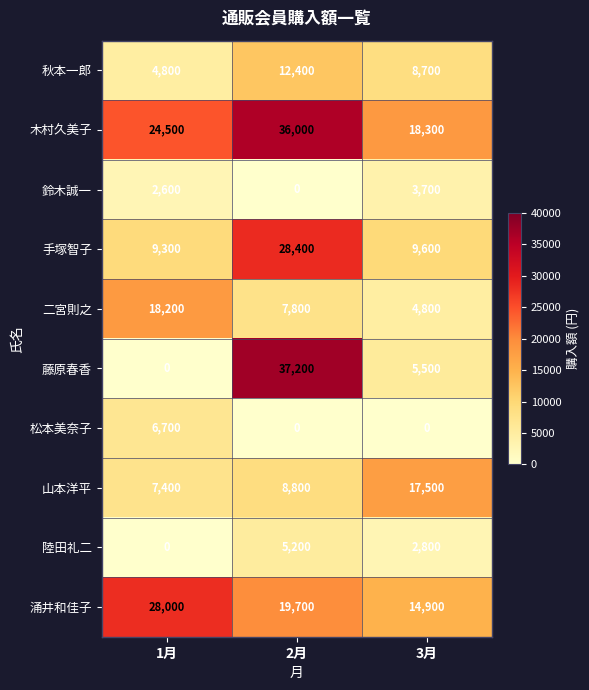

Is it true that 手塚智子 equals 13476 at 1月?

False